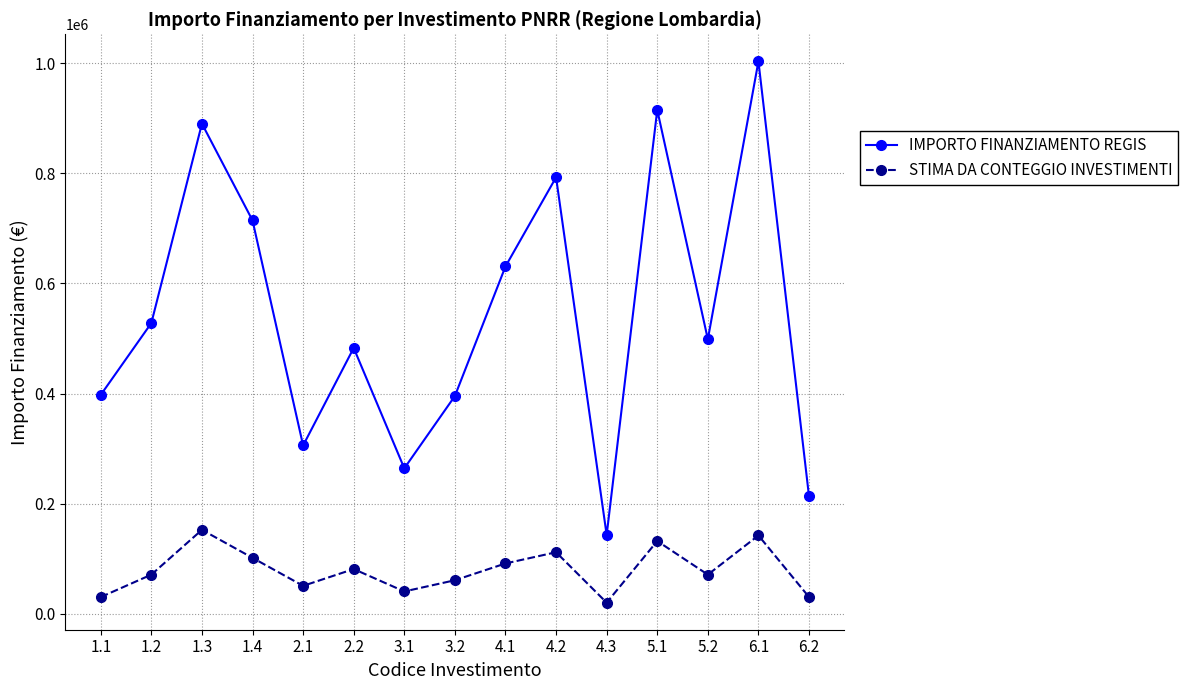

Where is the first local minimum for STIMA DA CONTEGGIO INVESTIMENTI?

2.1